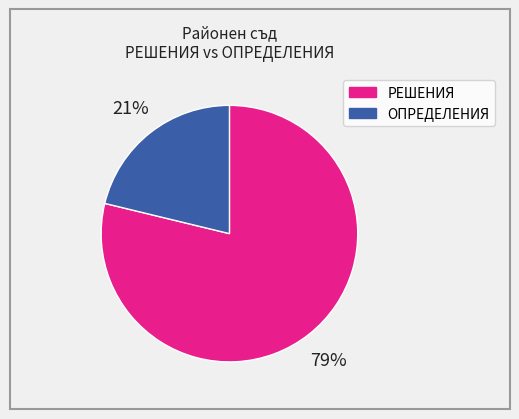

What percentage is the ОПРЕДЕЛЕНИЯ slice, to the nearest percent?

21%